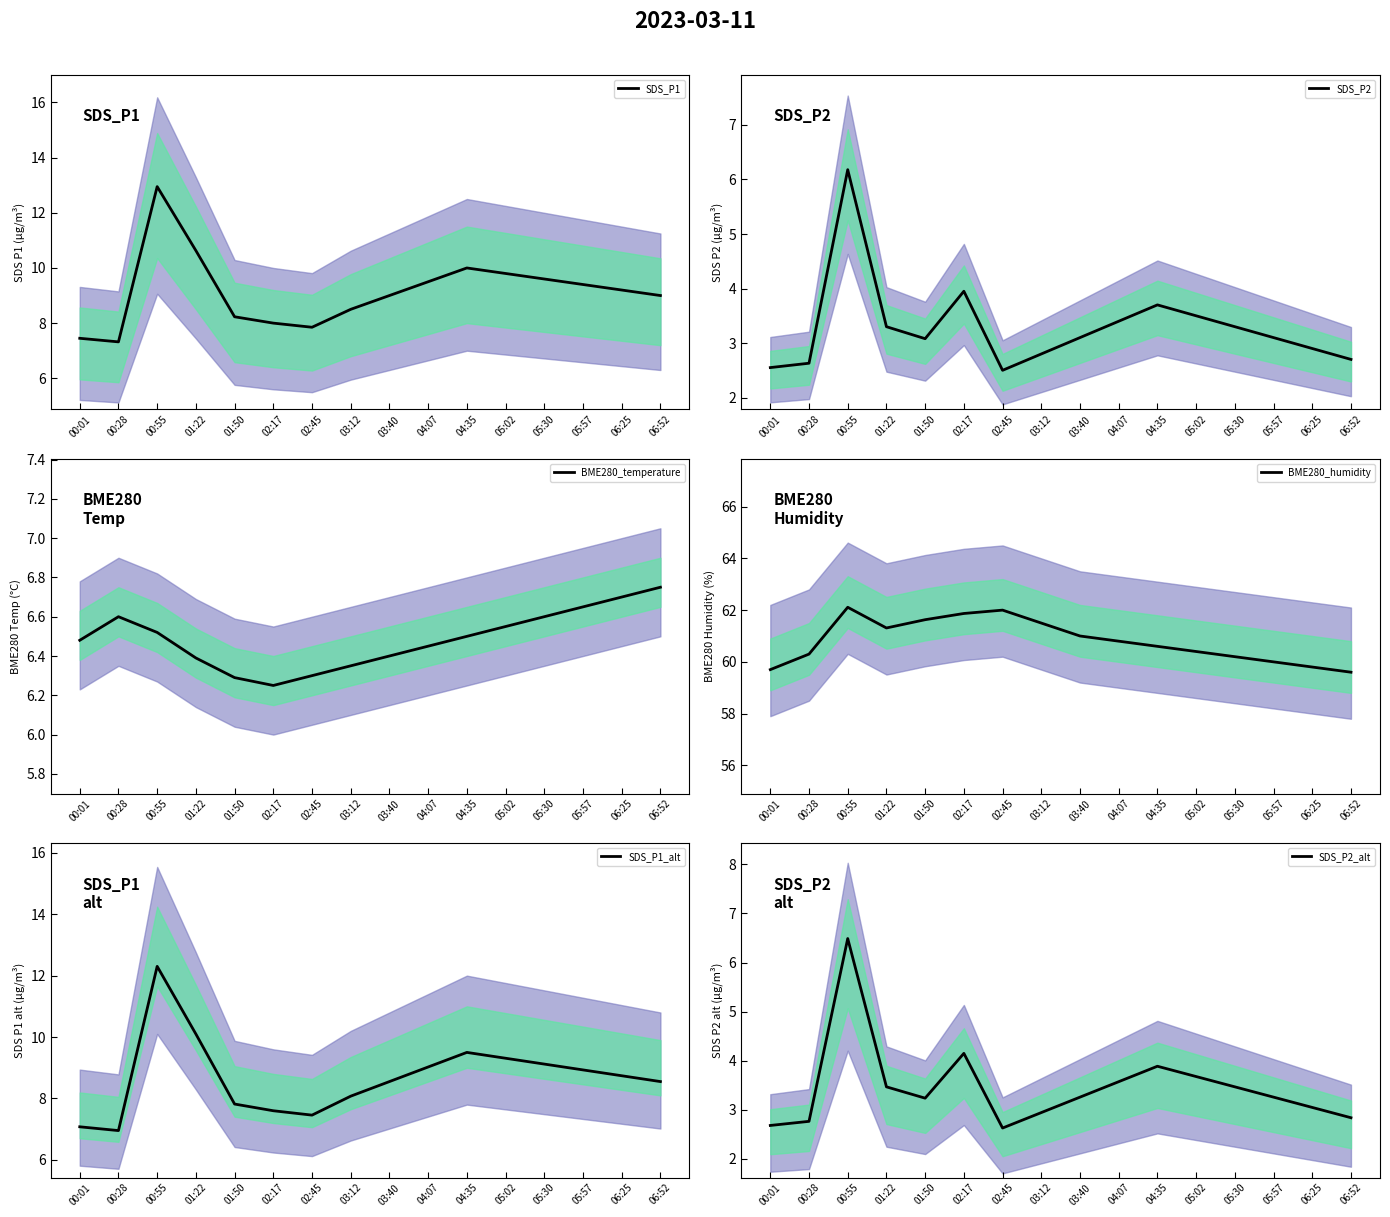

True or false: SDS_P1_alt and SDS_P2 intersect in this chart.

False